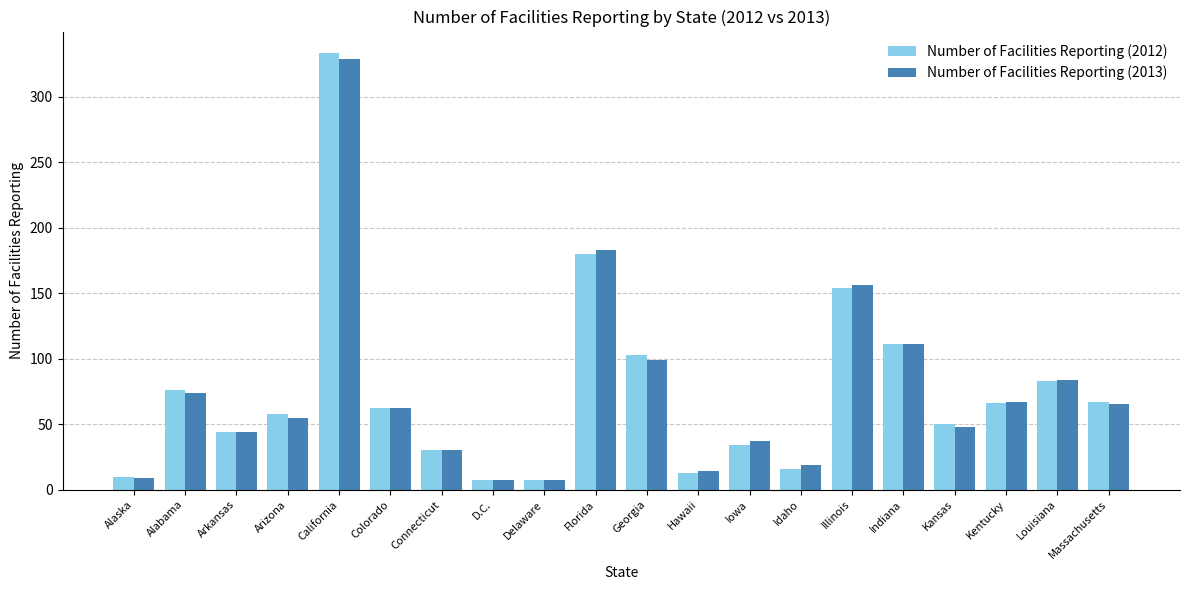

The value of Number of Facilities Reporting (2013) at Alabama is 74. True or false?

True